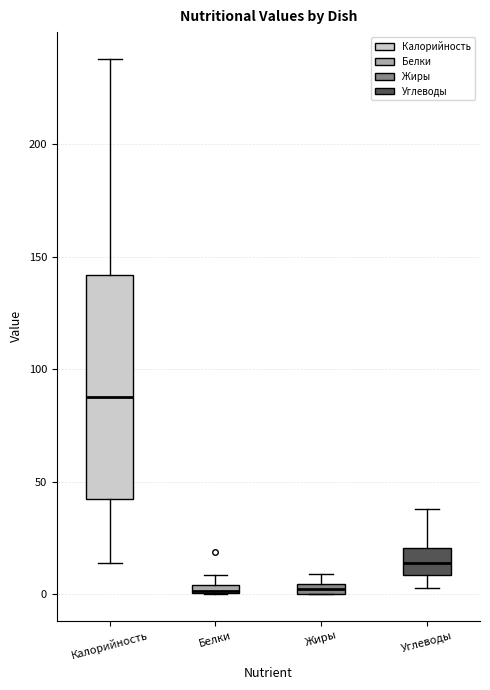

Comparing the boxes themselves (not the whiskers), which one is the tallest?

Калорийность